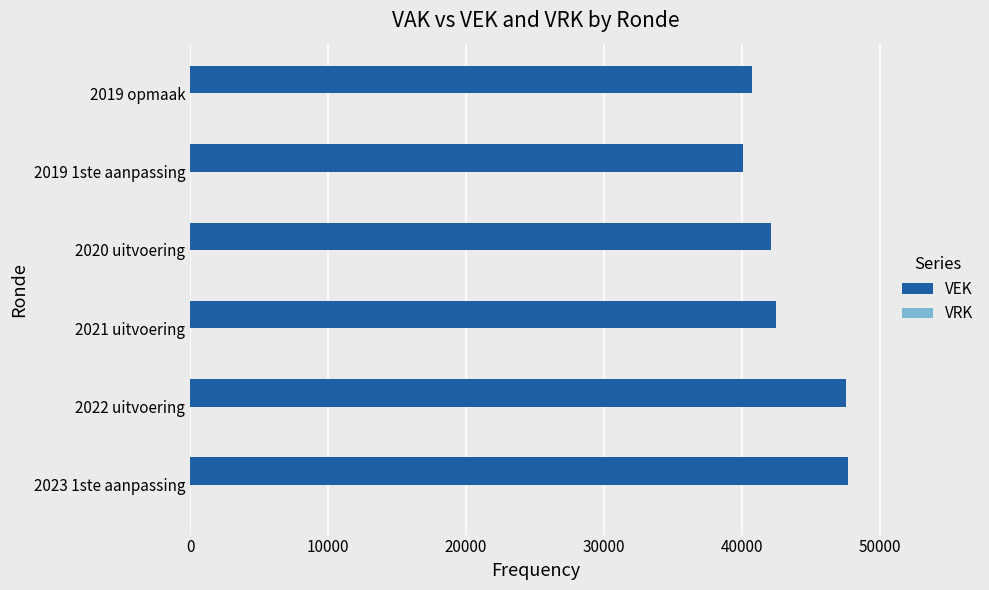

The value at 2020 uitvoering is 8880. True or false?

False